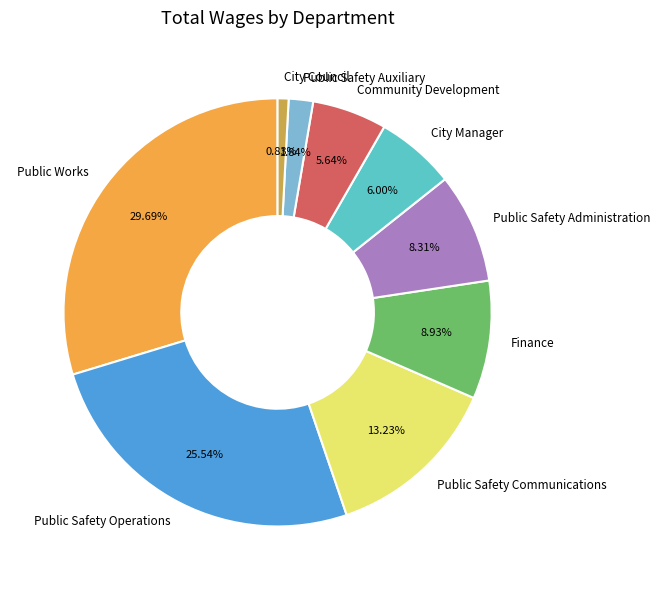

To the nearest percent, what is the average slice percentage?

11%